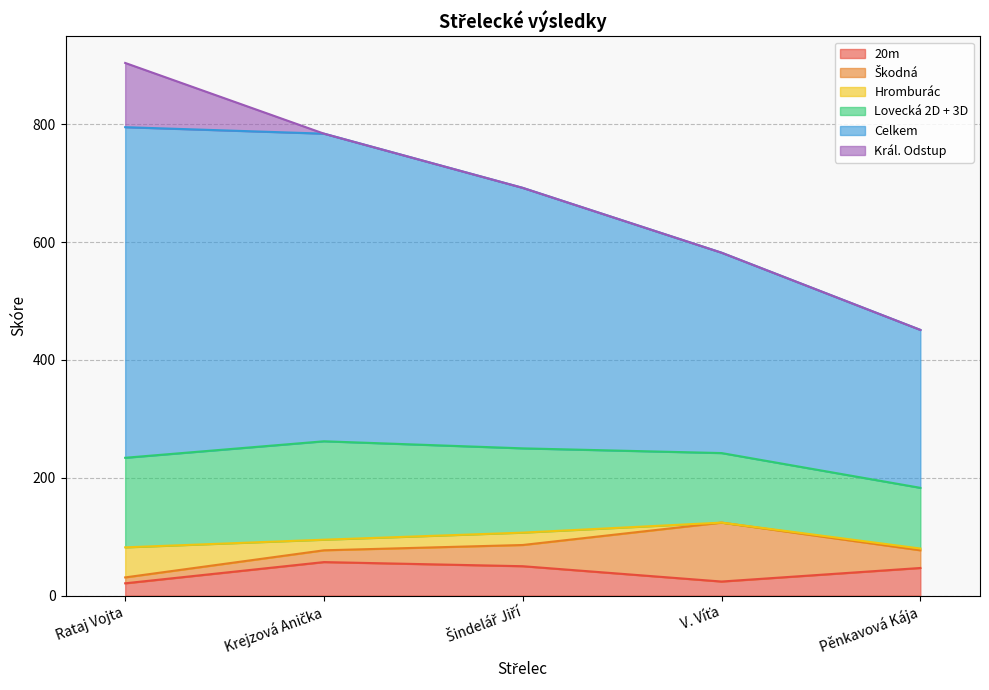

How many values in the Hromburác series exceed 18?

2